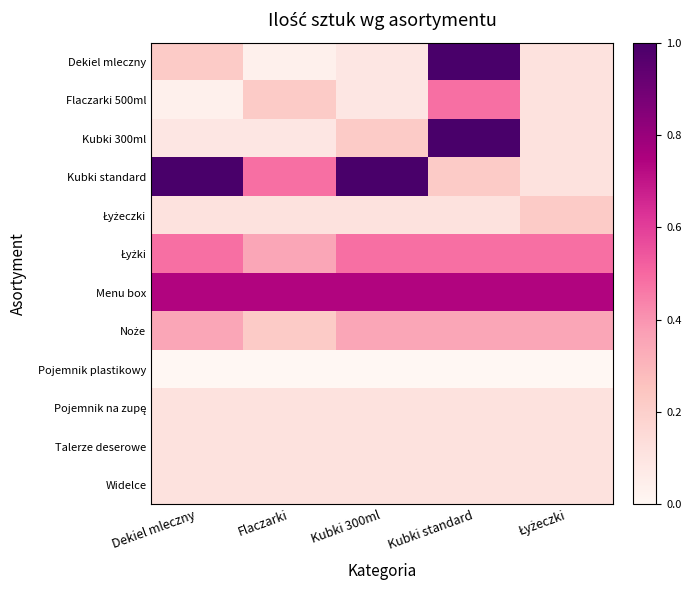

How many data points does each series have?

5